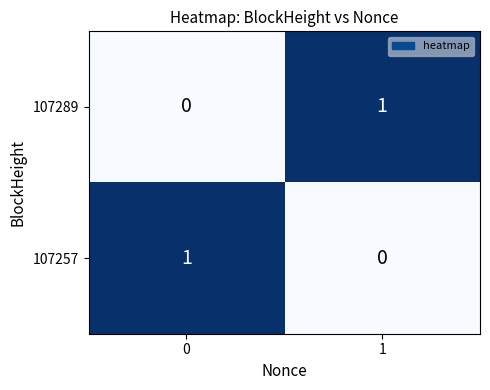

True or false: 107257 has a value of 0 at 0.

False